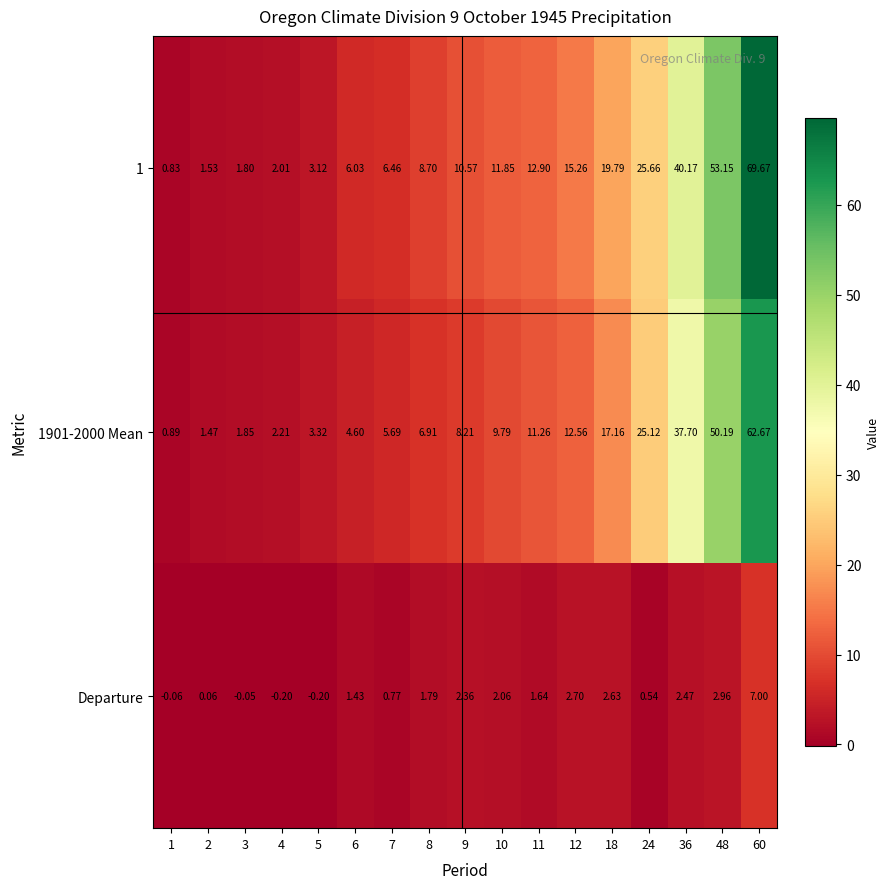

How many categories are shown in the chart?

17